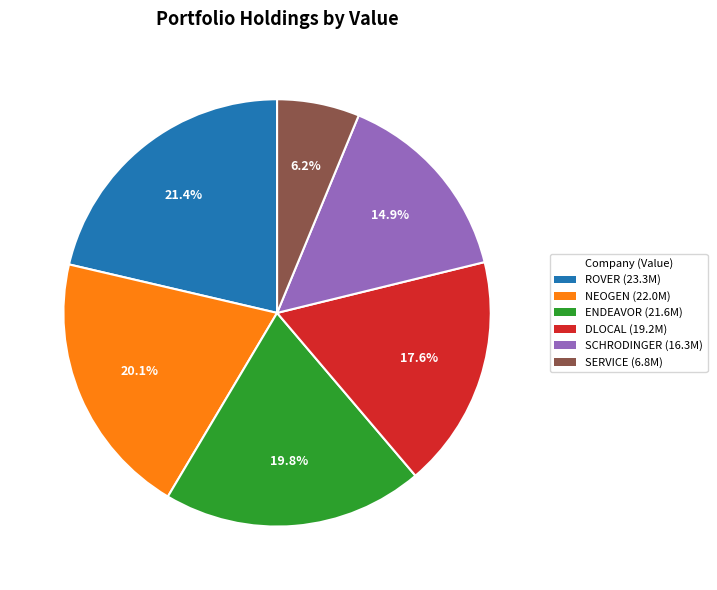

Does any single category account for the majority?

No